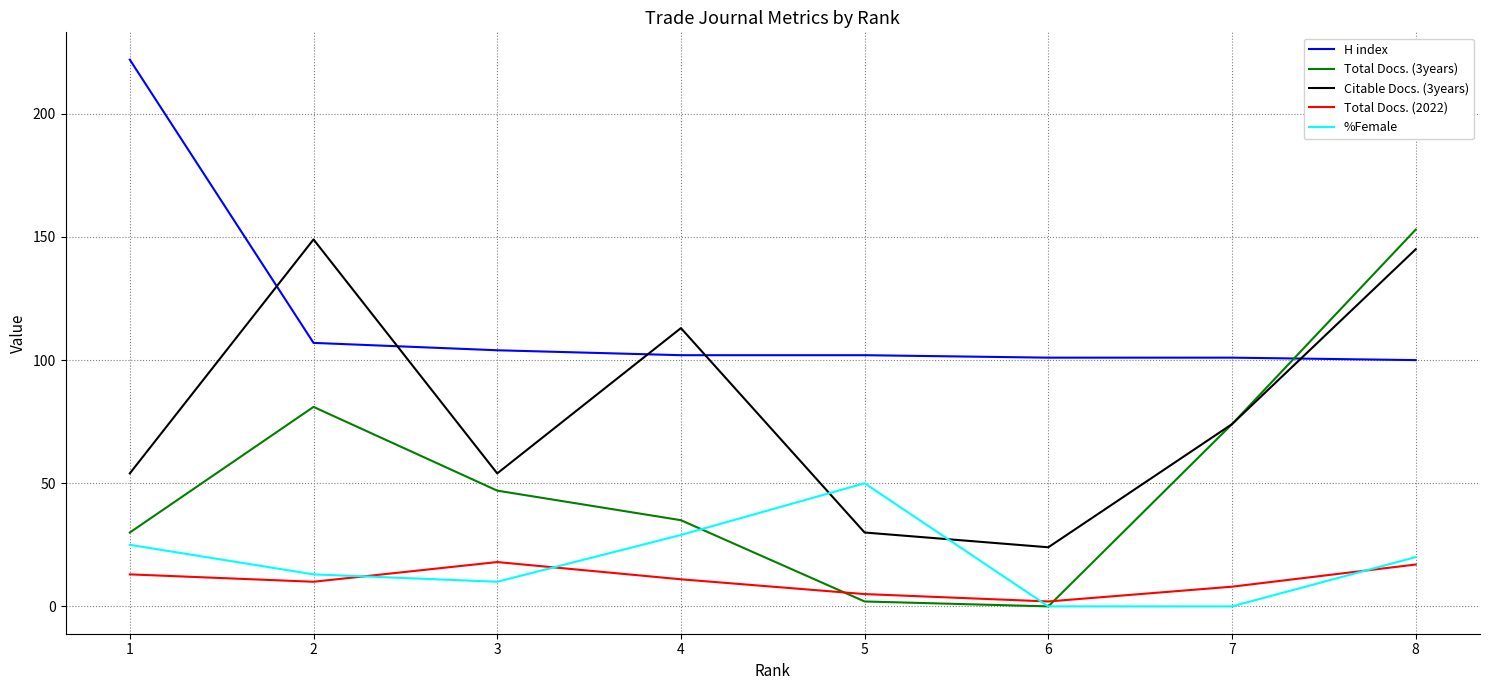

The value of Total Docs. (2022) at 8 is 17. True or false?

True